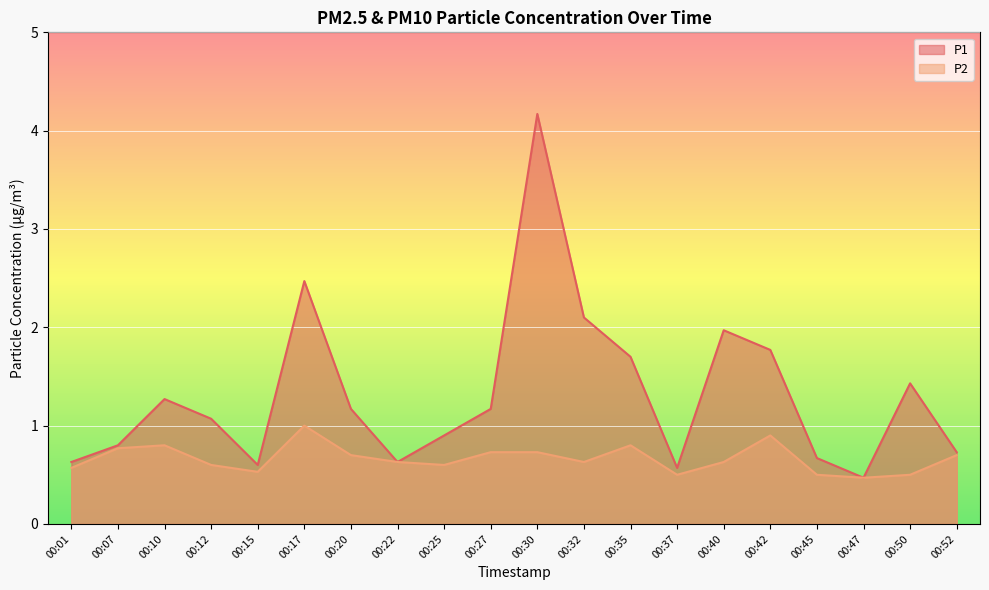

Reading left to right, list all the values displayed in this chart.

P1: 00:01=0.6	00:07=0.8	00:10=1.3	00:12=1.1	00:15=0.6	00:17=2.5	00:20=1.2	00:22=0.6	00:25=0.9	00:27=1.2	00:30=4.2	00:32=2.1	00:35=1.7	00:37=0.6	00:40=2.0	00:42=1.8	00:45=0.7	00:47=0.5	00:50=1.4	00:52=0.7
P2: 00:01=0.6	00:07=0.8	00:10=0.8	00:12=0.6	00:15=0.5	00:17=1.0	00:20=0.7	00:22=0.6	00:25=0.6	00:27=0.7	00:30=0.7	00:32=0.6	00:35=0.8	00:37=0.5	00:40=0.6	00:42=0.9	00:45=0.5	00:47=0.5	00:50=0.5	00:52=0.7